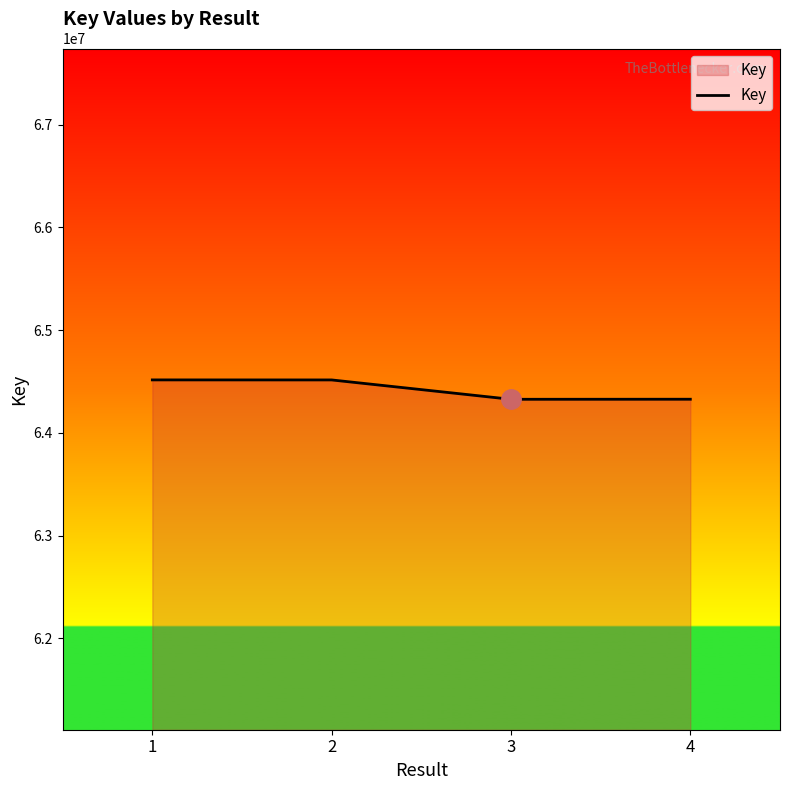

True or false: the data has more than 2 interior local peaks.

False